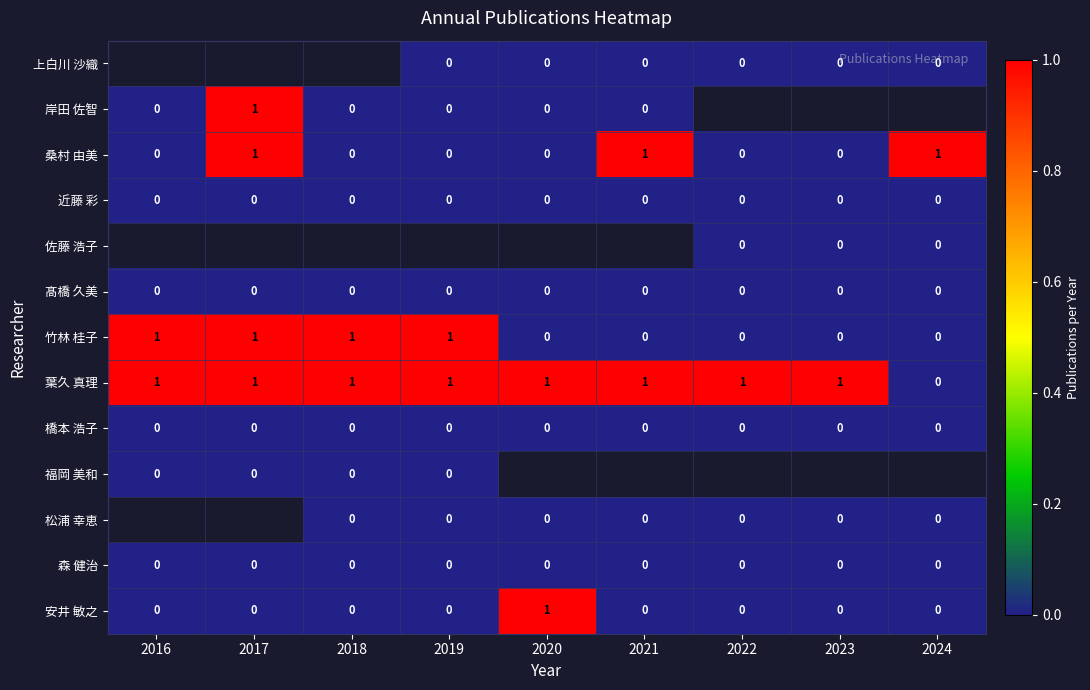

Where is 葉久 真理 nearest to the value 0?

2024